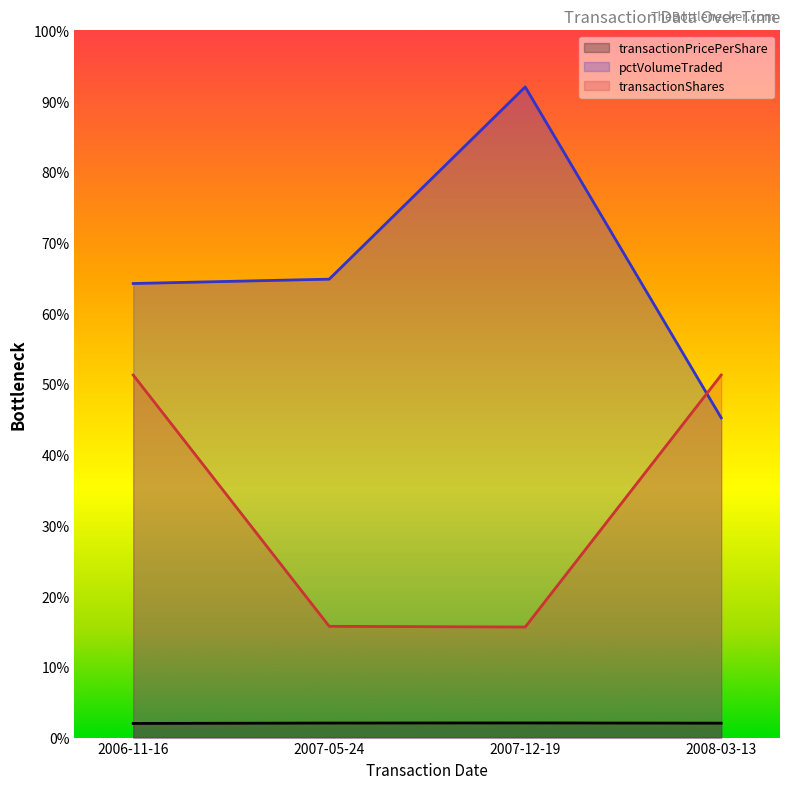

Reading left to right, transcribe all the data shown in this chart.

transactionPricePerShare: 200.0	205.7	207.2	204.0
pctVolumeTraded: 6420.3	6481.6	9200.0	4521.0
transactionShares: 5126.4	1573.1	1563.2	5126.4